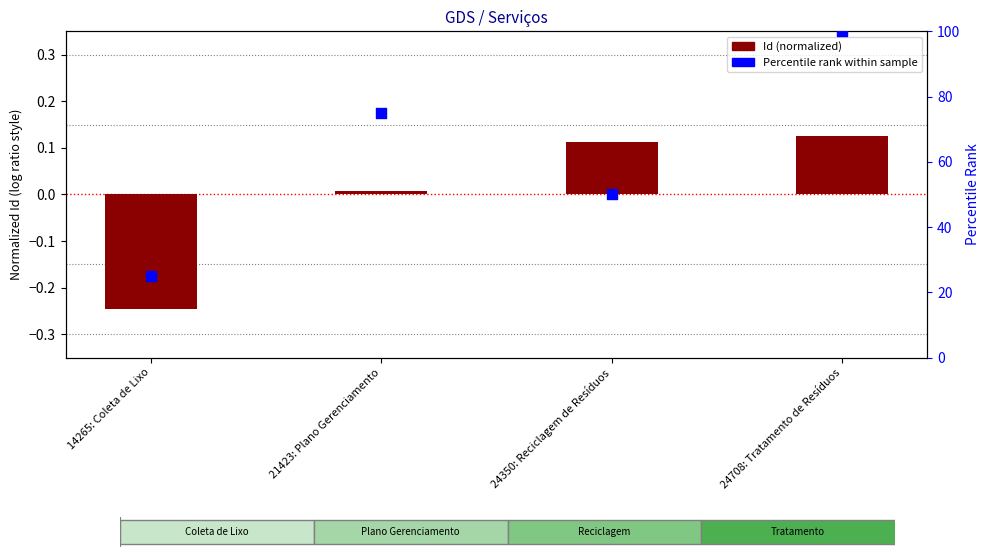

At which category is the sum across all series the highest?

24708: Tratamento de Resíduos